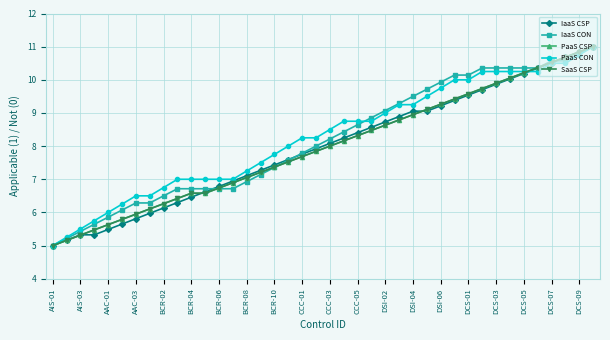

What is the difference between the second highest and second lowest values in the PaaS CSP series?

5.7